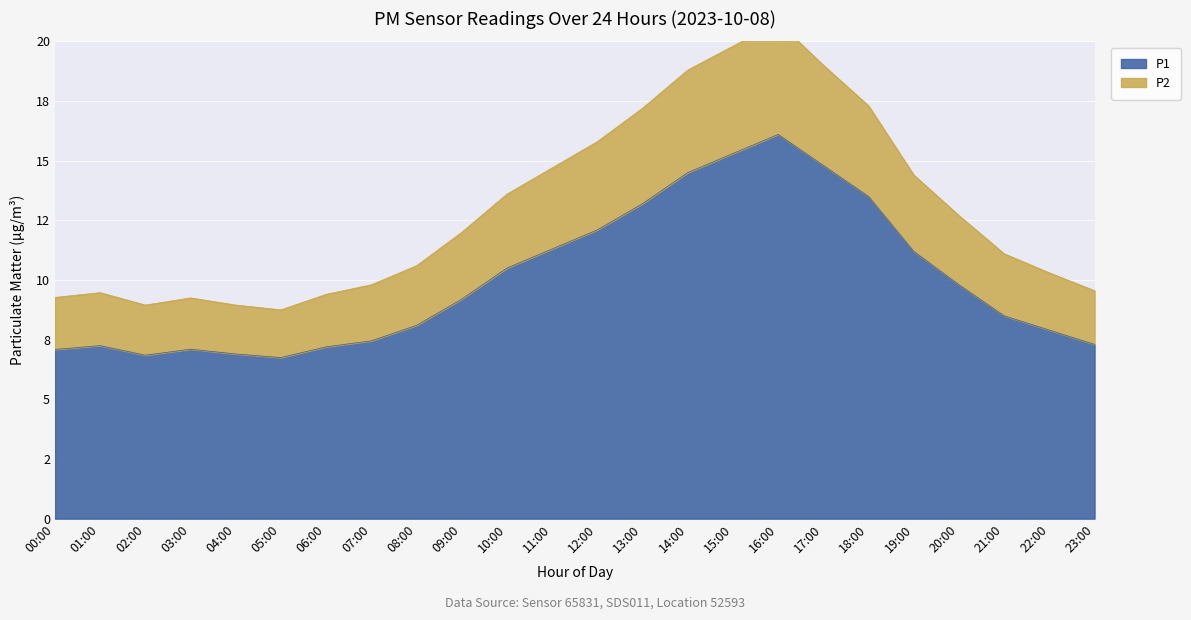

Does the chart display data point markers on the line(s)?

No